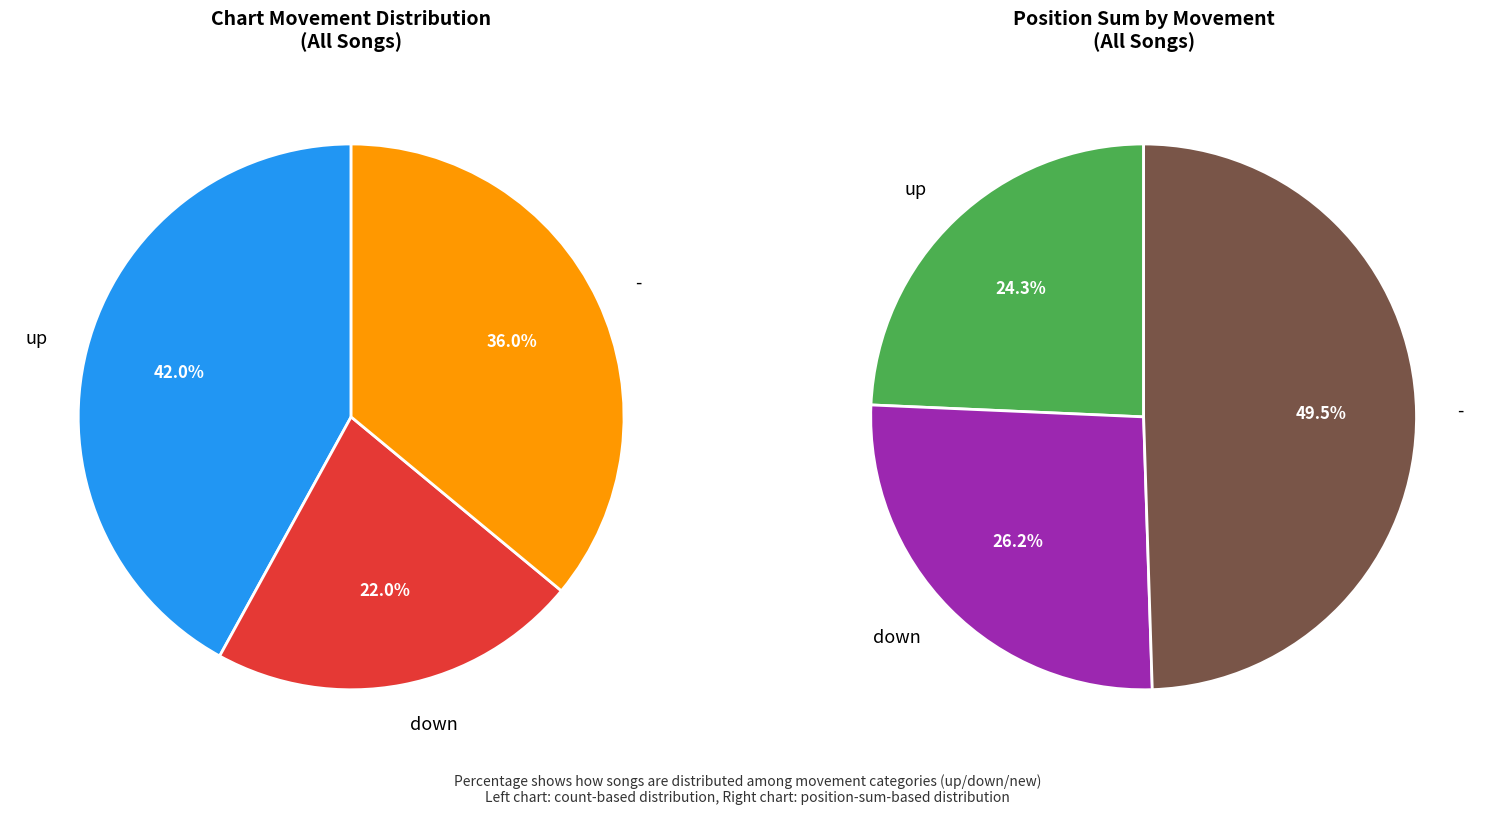

To the nearest percent, what percentage of the pie is down?

22%